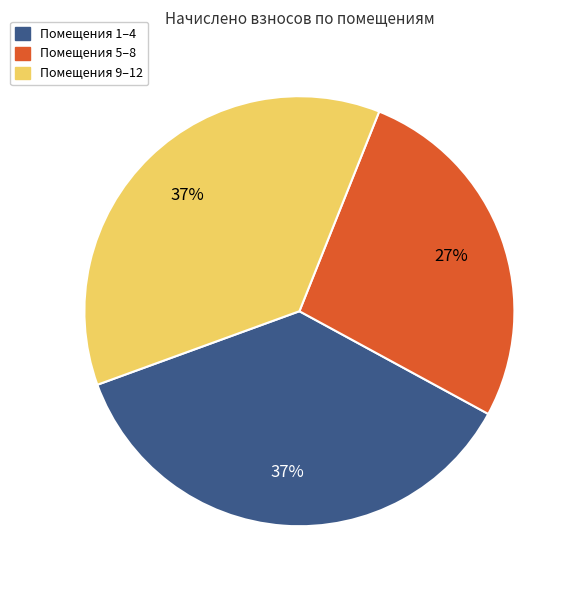

Is it true that Помещения 9–12 is 37% of the pie?

True